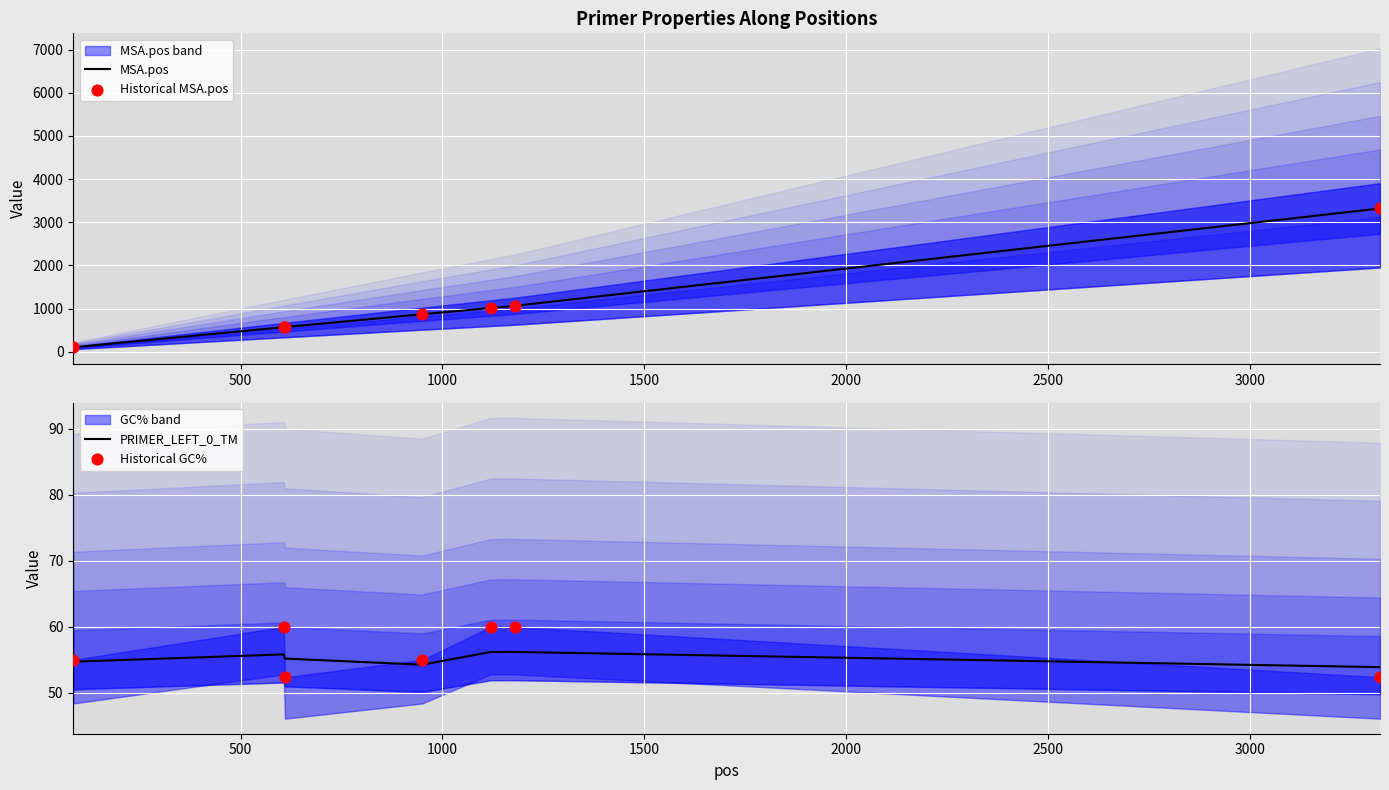

What is the maximum value for PRIMER_LEFT_0_TM?

56.2